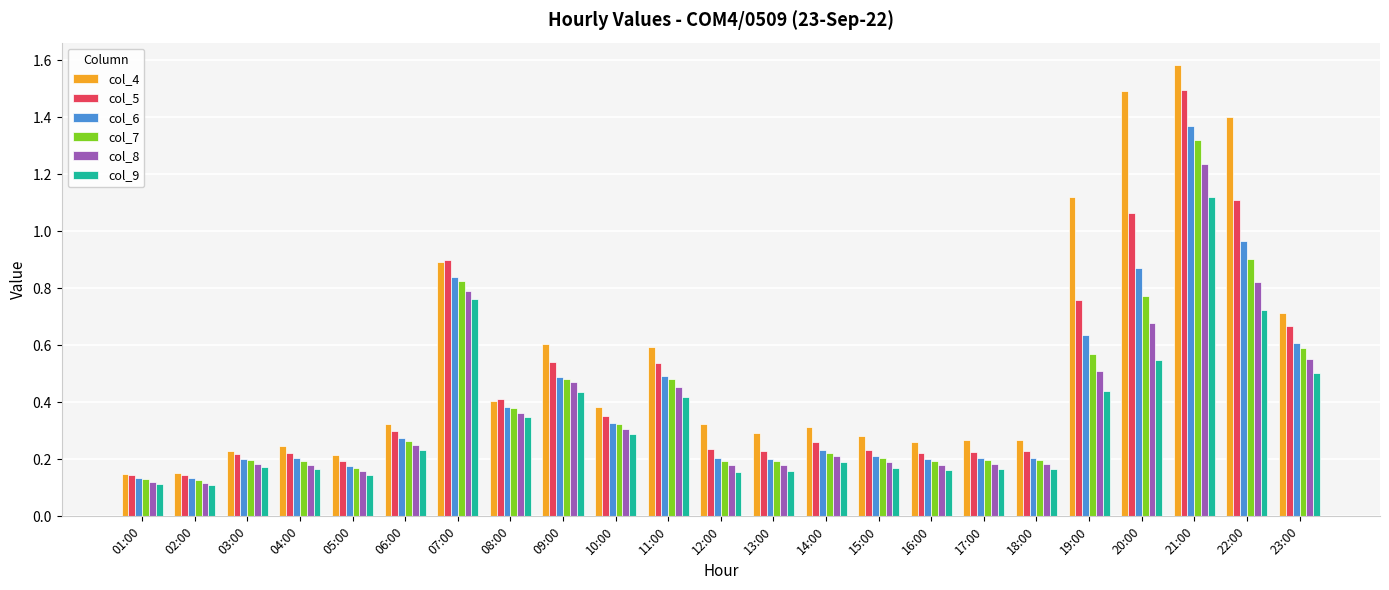

Which category has the highest value in the col_7 series?

21:00